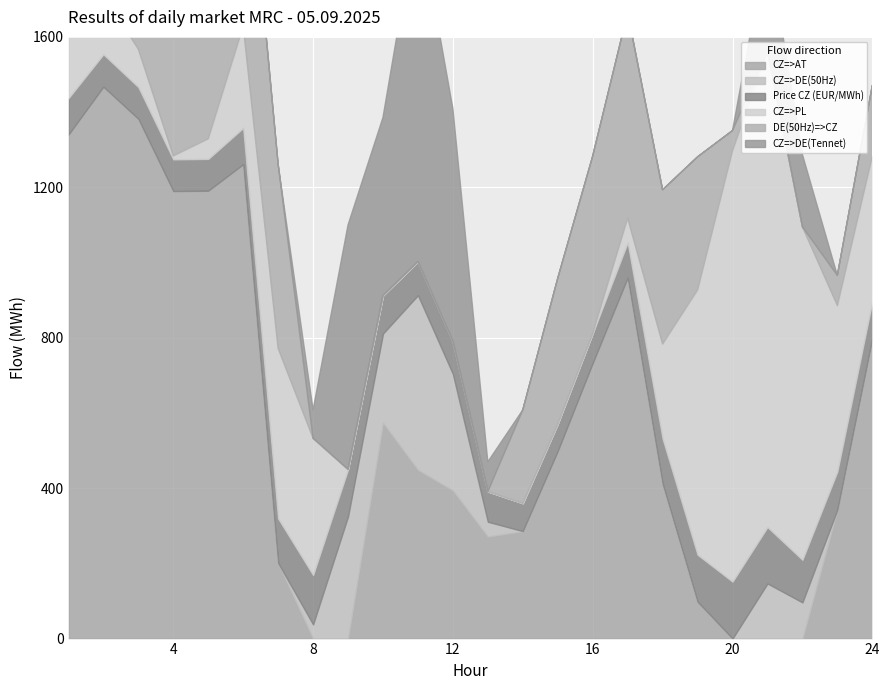

Which category has the highest value in the CZ=>DE(50Hz) series?

11